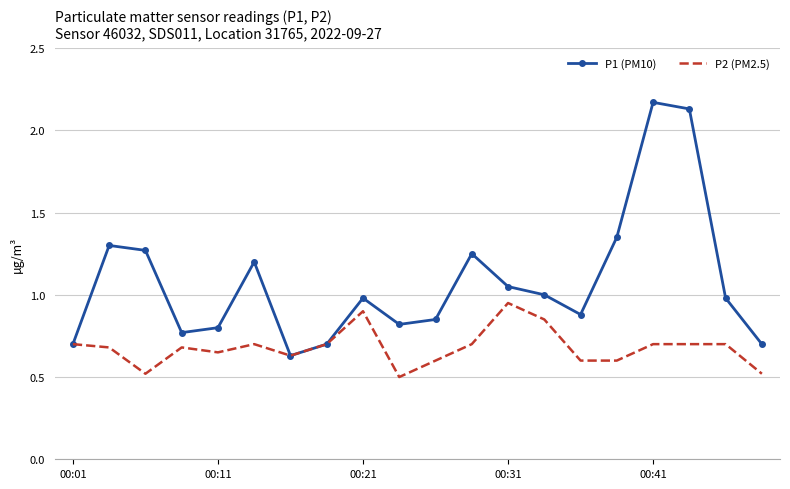

Which series has the largest range (max minus min)?

P1 (PM10)